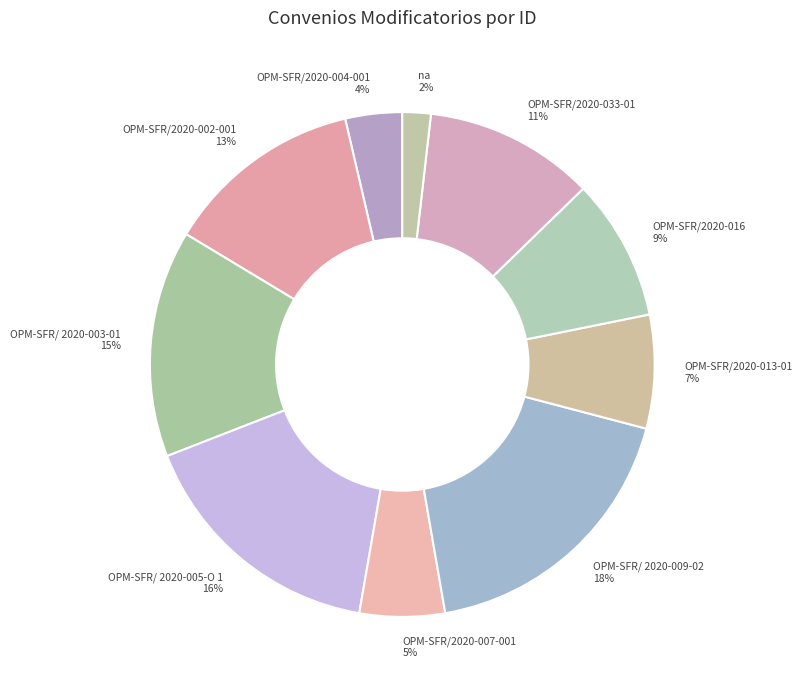

Which category has the smallest portion of the pie?

na